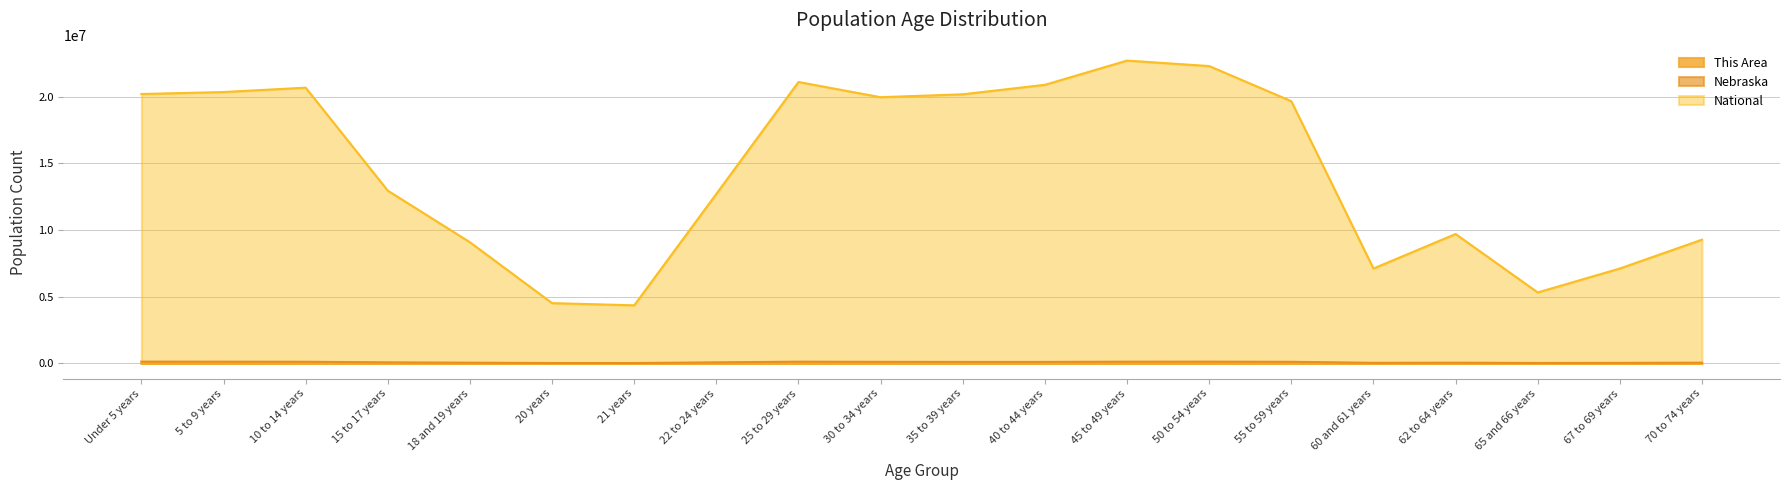

Is it true that Nebraska equals 40497 at 22 to 24 years?

False